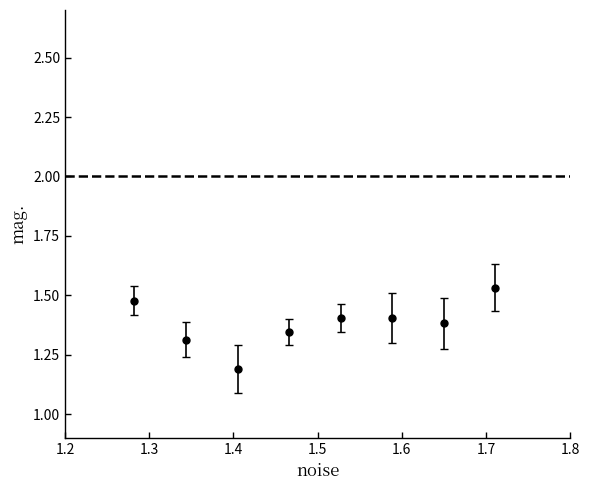

What is the smallest value displayed?

1.2